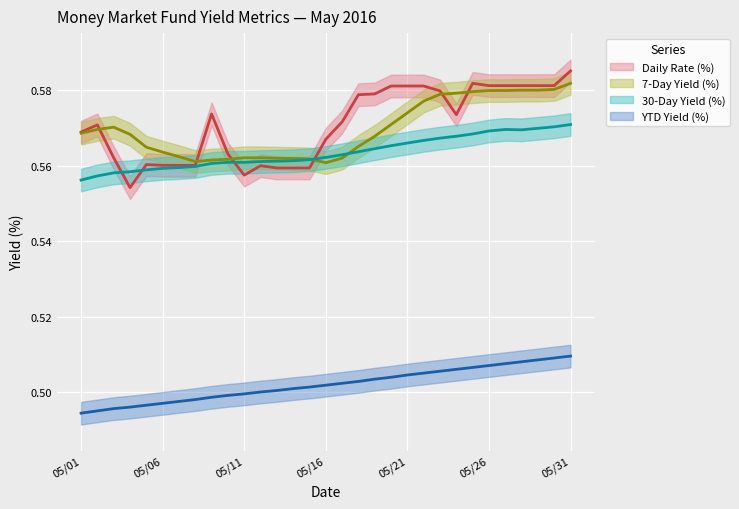

How many lines are shown in the chart?

4